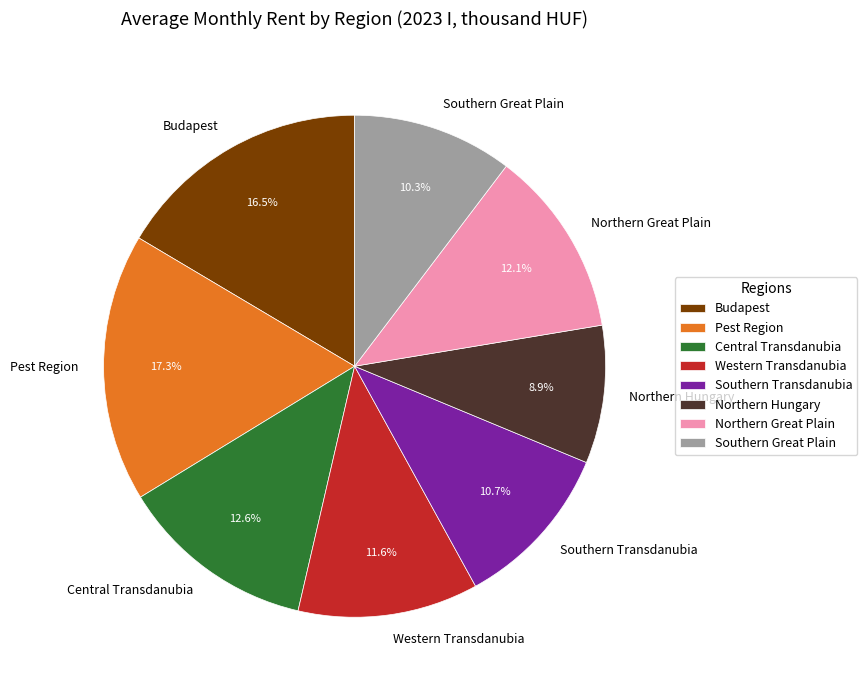

Approximately how many times larger is the value at Southern Transdanubia compared to Southern Great Plain?

1.0